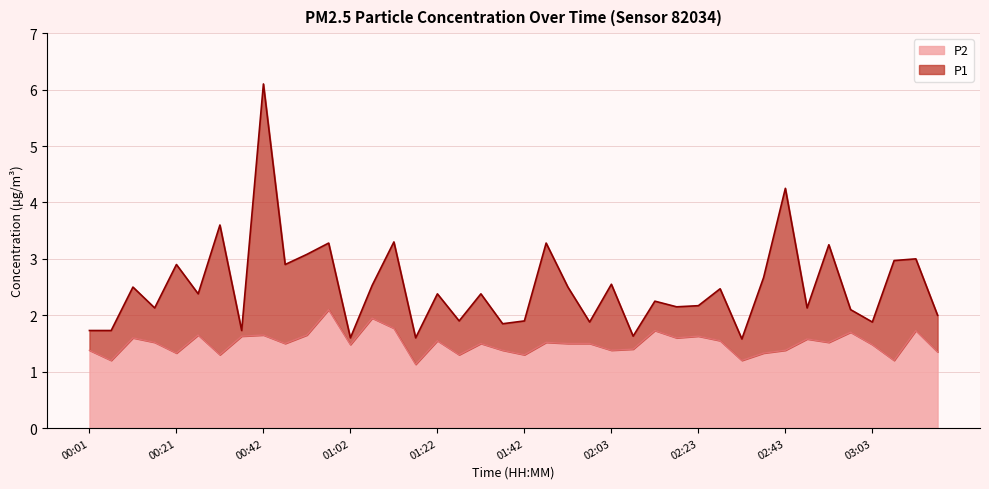

List the series in order of their overall mean, lowest first.

P2, P1